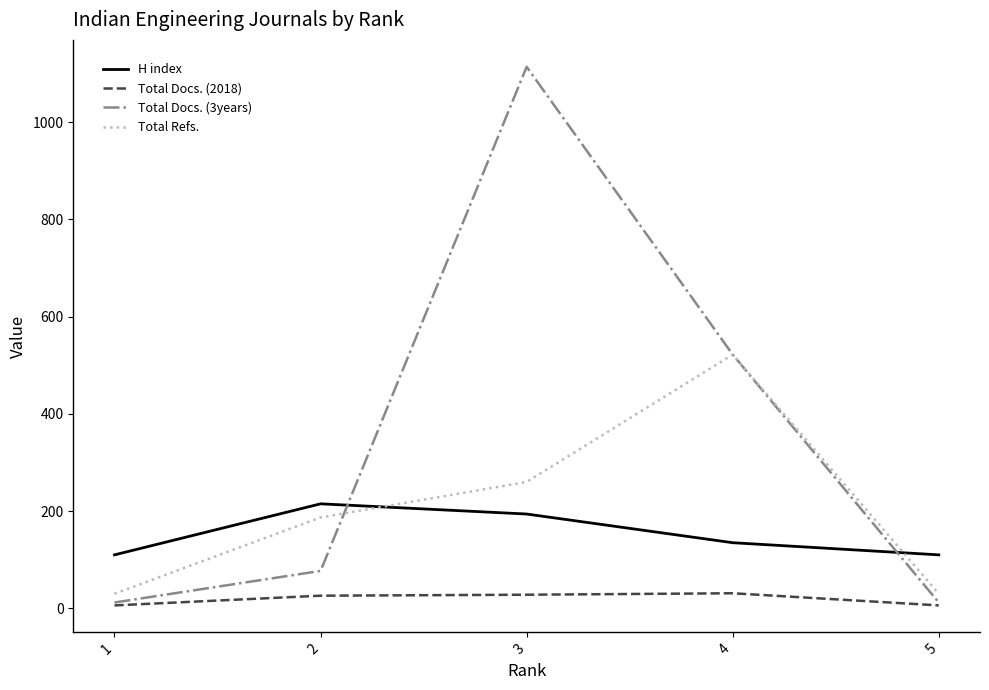

Which series has the widest spread of values?

Total Docs. (3years)